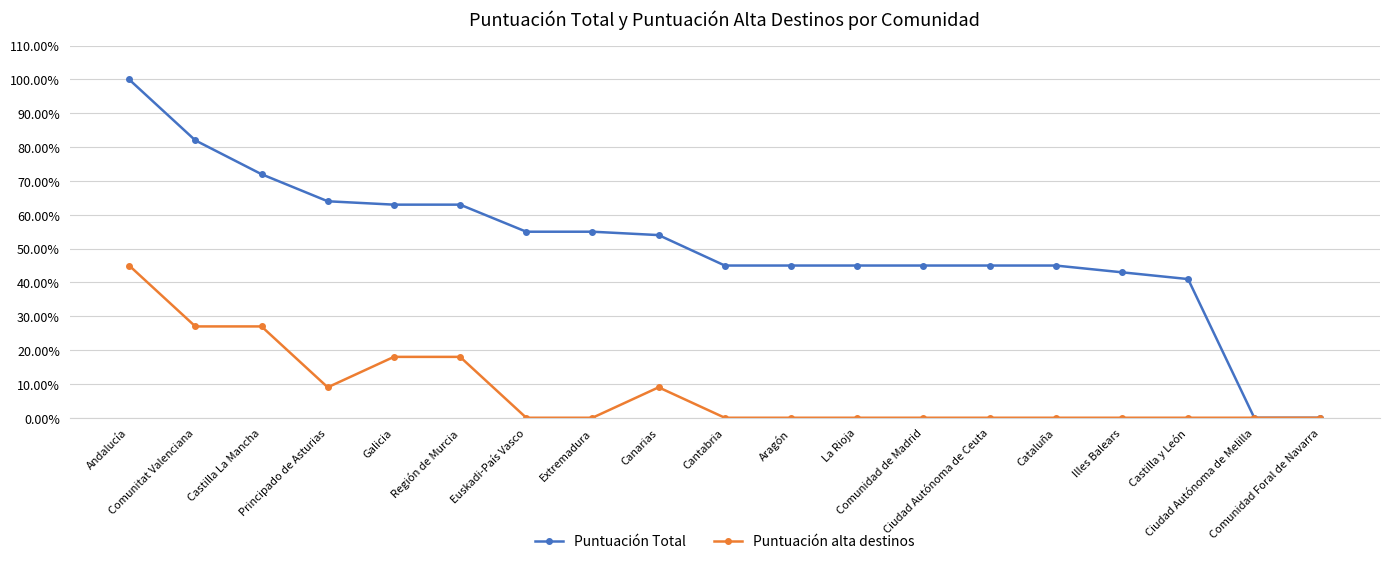

Between Canarias and Castilla y León, which is larger?

Canarias